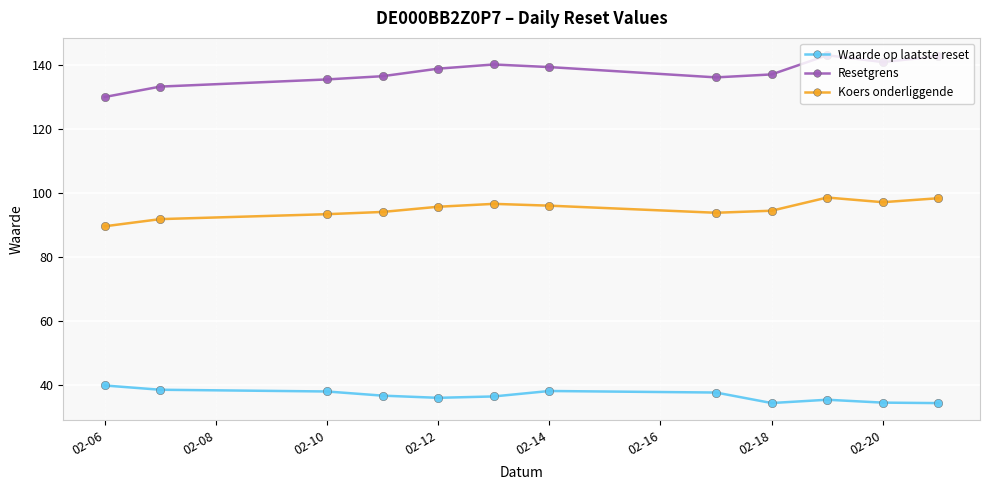

What is the maximum value for Koers onderliggende?

98.7